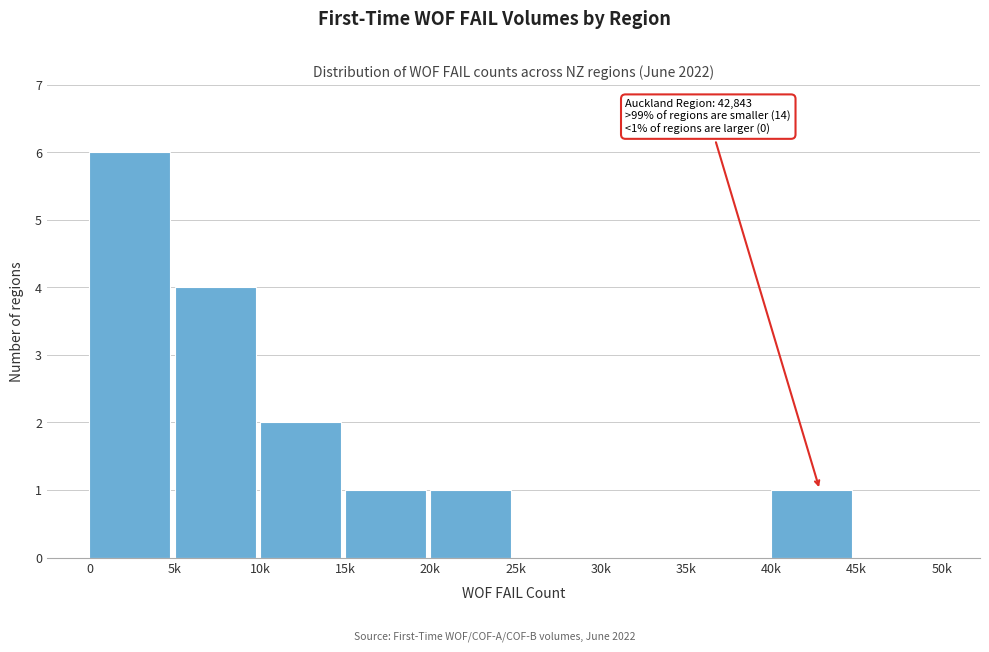

Reading left to right, what are all the values shown in this chart?

0=6	5k=4	10k=2	15k=1	20k=1	25k=0	30k=0	35k=0	40k=1	45k=0